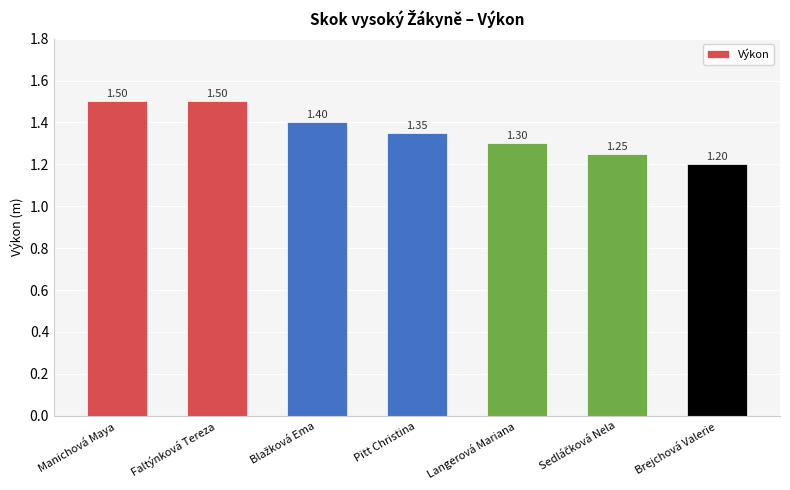

Is it true that the value at Faltýnková Tereza is 0.8?

False